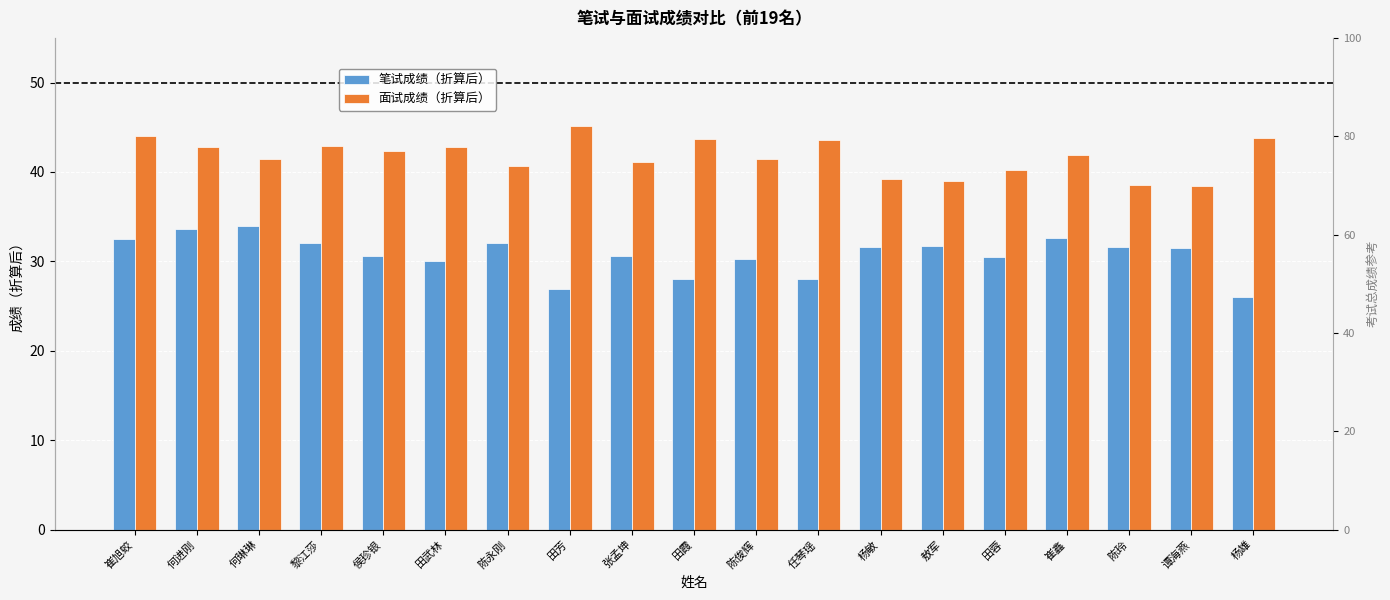

Rank the series at 谭海燕 from highest to lowest value.

面试成绩（折算后）, 笔试成绩（折算后）